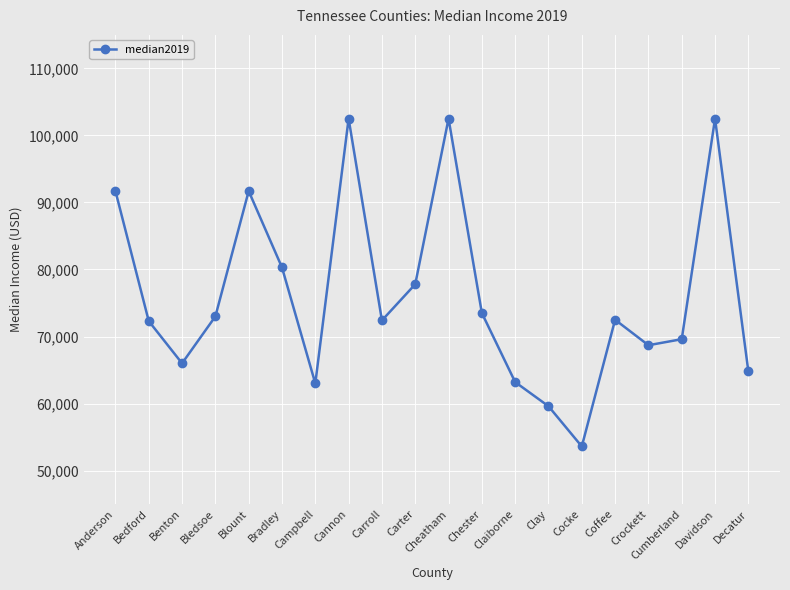

What is the label of the 10th point from the right?

Cheatham